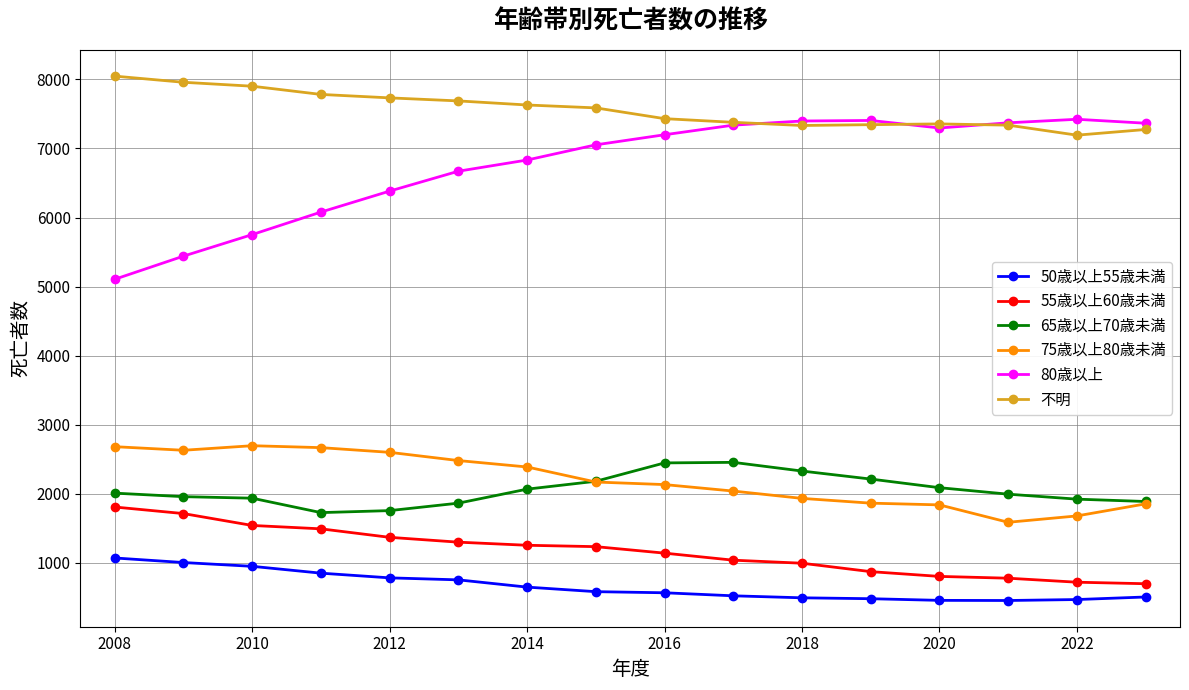

Which series has the widest spread of values?

80歳以上